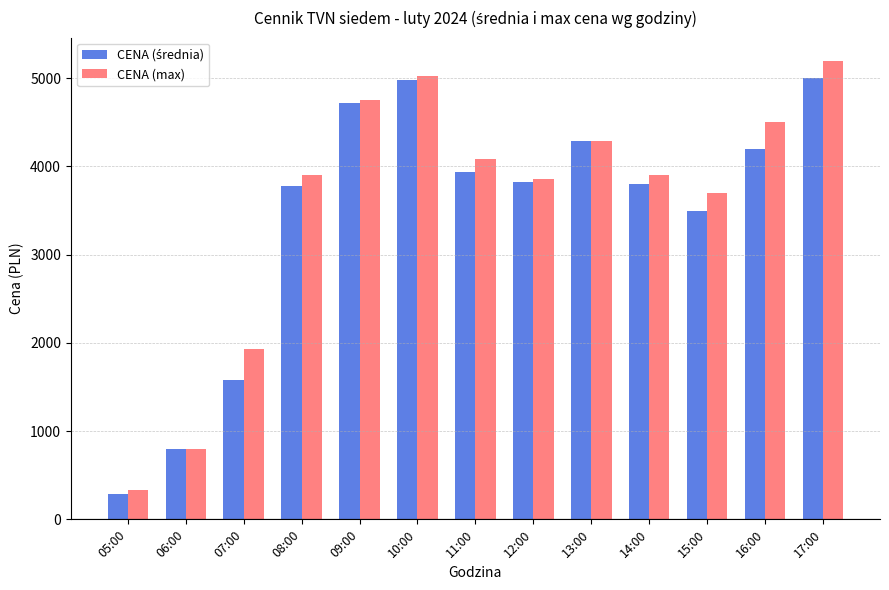

What is the value of the CENA (max) bar at the 4th from the left?

3900.0